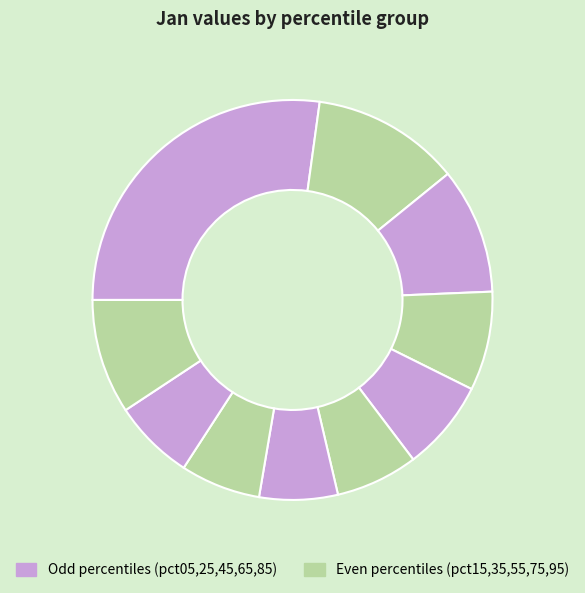

How many slices are in this pie chart?

10